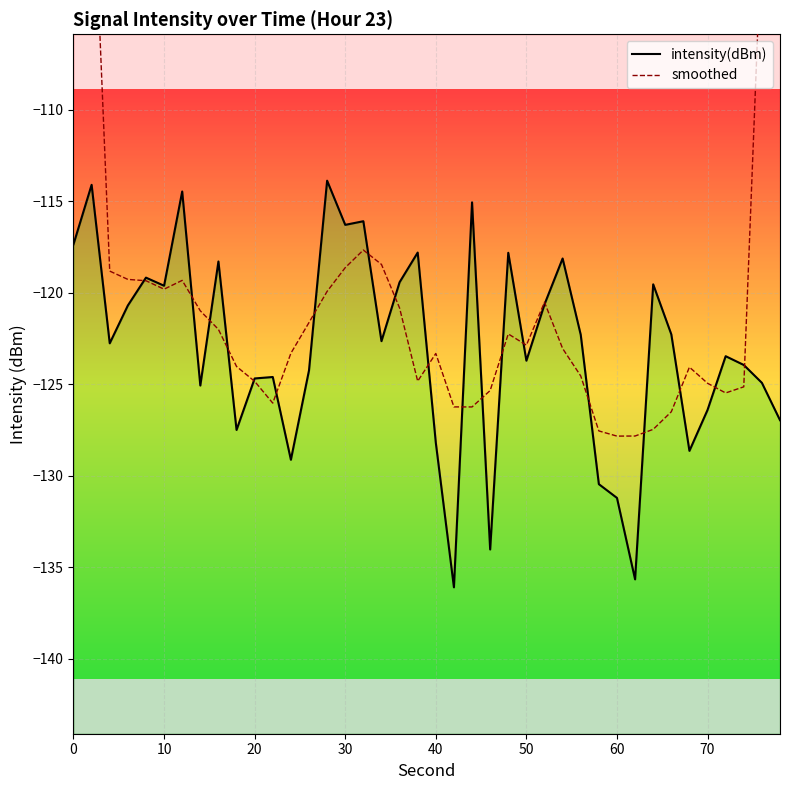

True or false: smoothed and intensity(dBm) cross at least once.

True